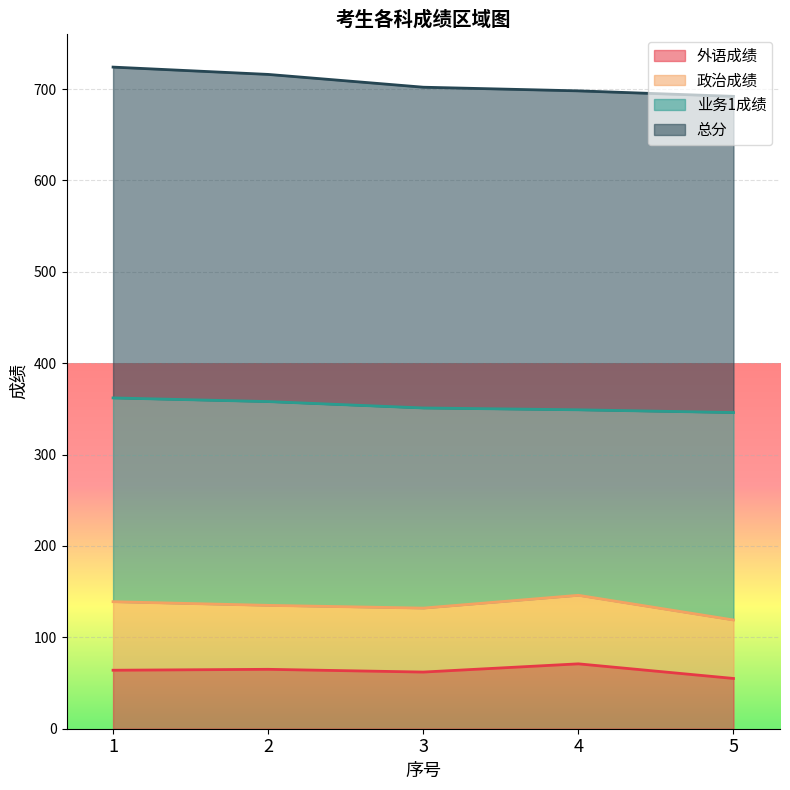

How many data points in 外语成绩 are less than 64?

2